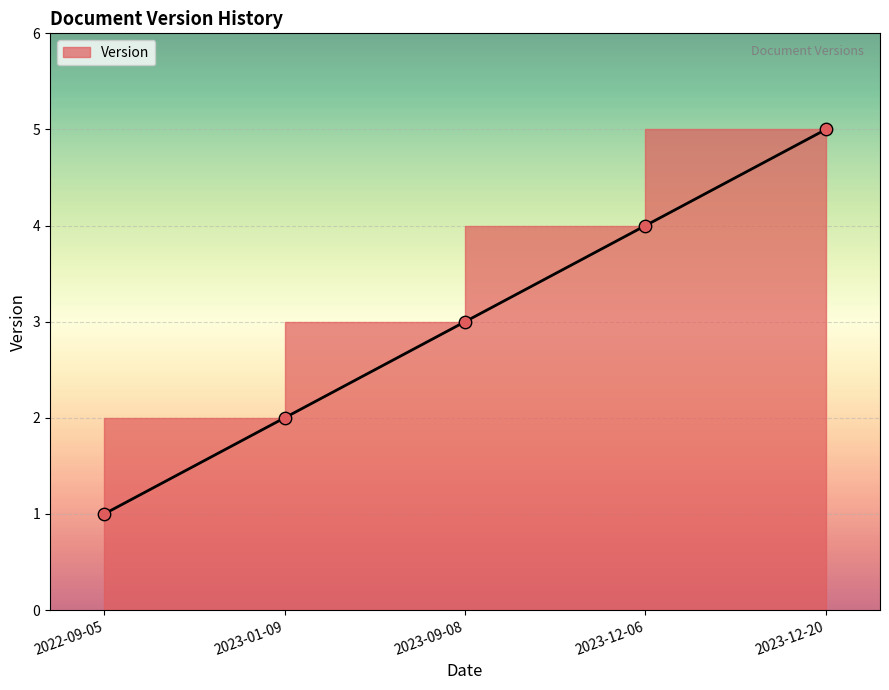

Between 2023-12-06 and 2023-12-20, which is larger?

2023-12-20